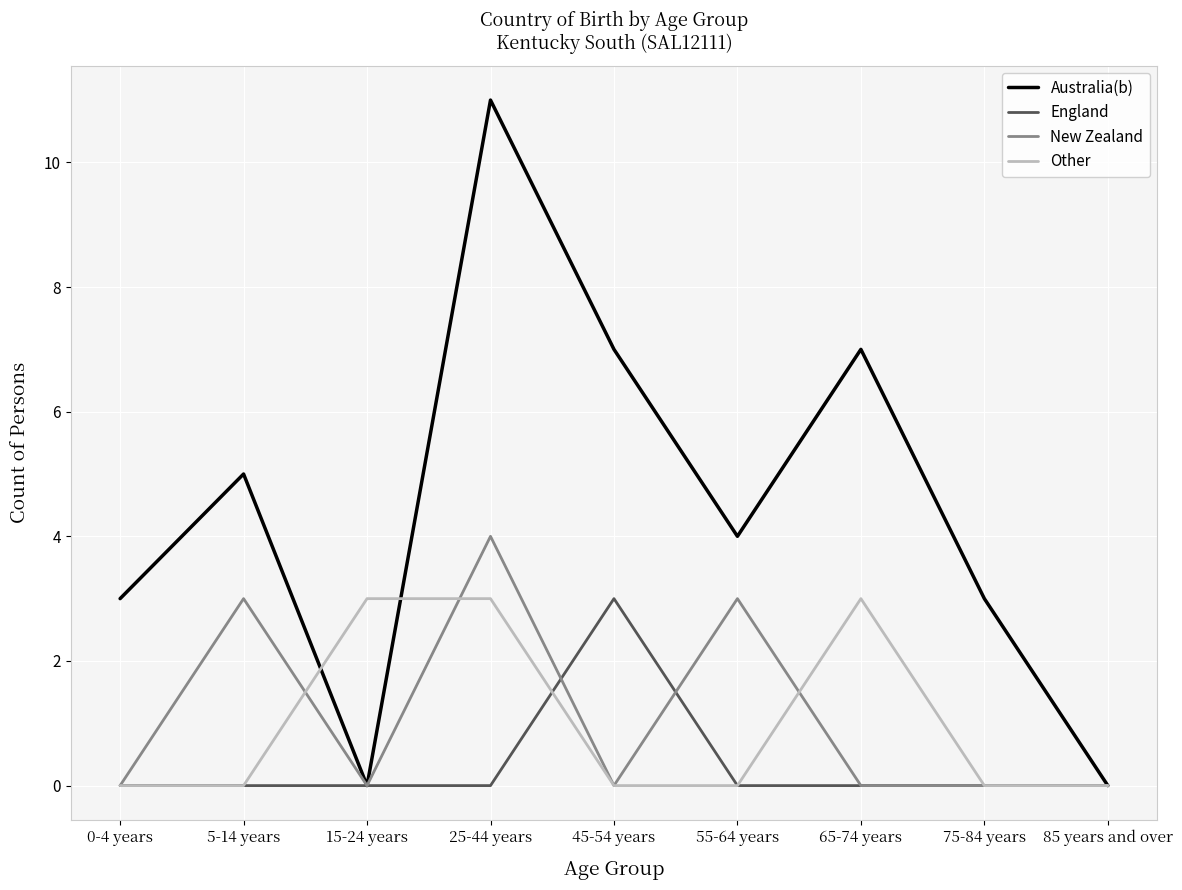

Reading left to right, extract all data points from this chart.

Australia(b): 0-4 years=3	5-14 years=5	15-24 years=0	25-44 years=11	45-54 years=7	55-64 years=4	65-74 years=7	75-84 years=3	85 years and over=0
England: 0-4 years=0	5-14 years=0	15-24 years=0	25-44 years=0	45-54 years=3	55-64 years=0	65-74 years=0	75-84 years=0	85 years and over=0
New Zealand: 0-4 years=0	5-14 years=3	15-24 years=0	25-44 years=4	45-54 years=0	55-64 years=3	65-74 years=0	75-84 years=0	85 years and over=0
Other: 0-4 years=0	5-14 years=0	15-24 years=3	25-44 years=3	45-54 years=0	55-64 years=0	65-74 years=3	75-84 years=0	85 years and over=0